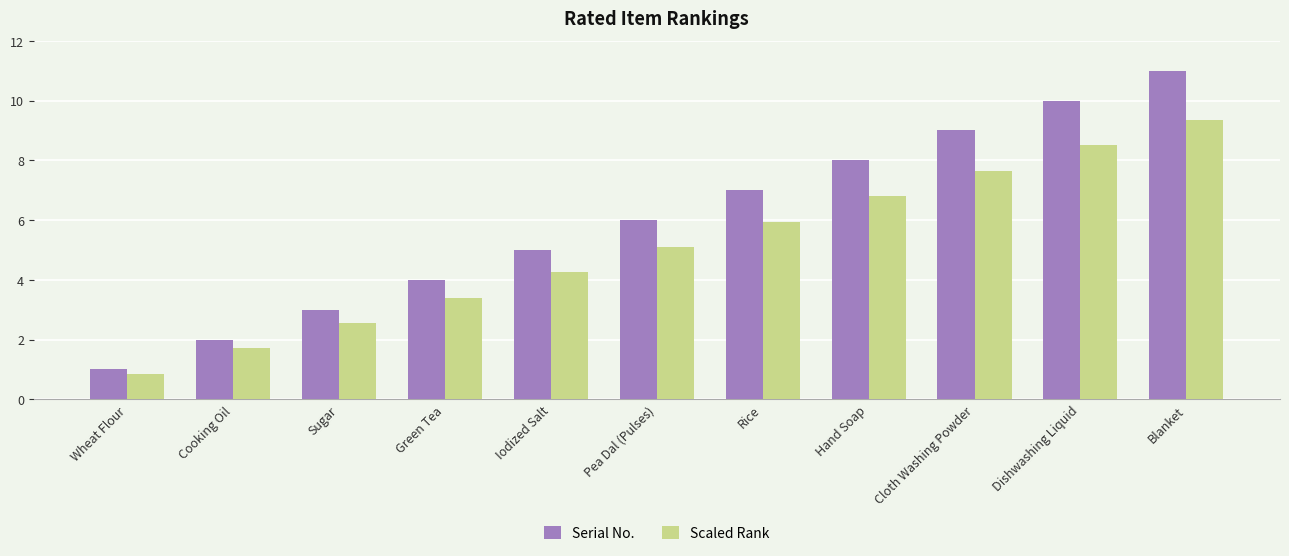

What is the sum of all Serial No. values?

66.0